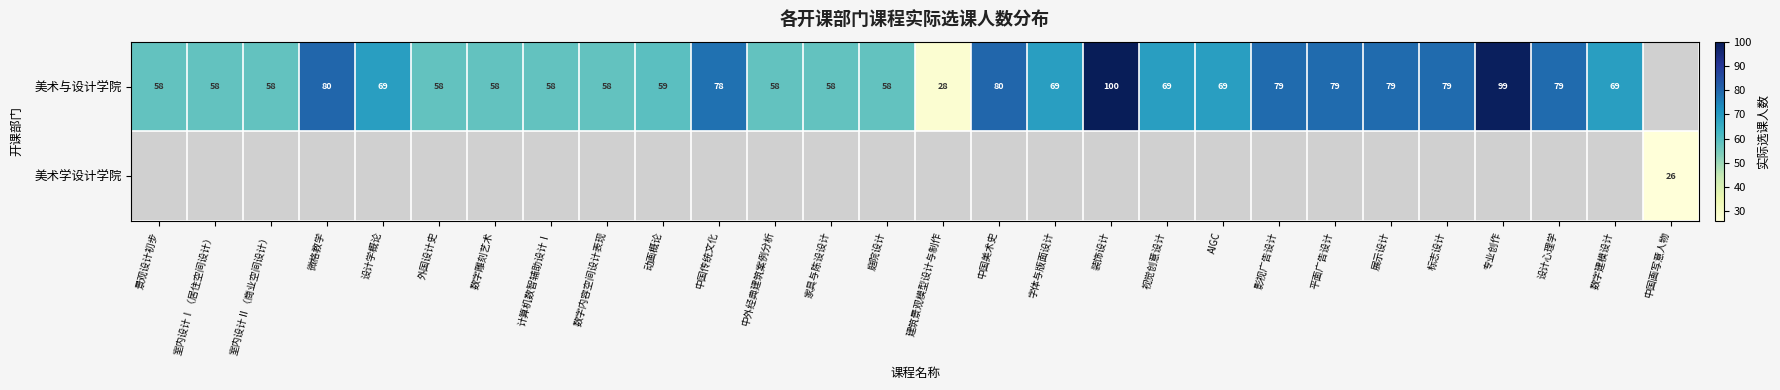

Is it true that 美术与设计学院 equals 79 at 标志设计?

True